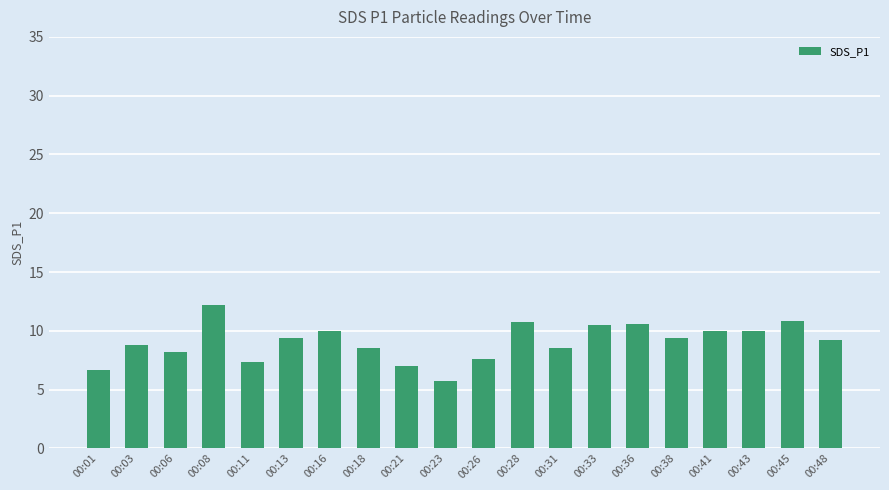

What is the value of the 7th bar from the left?

10.0